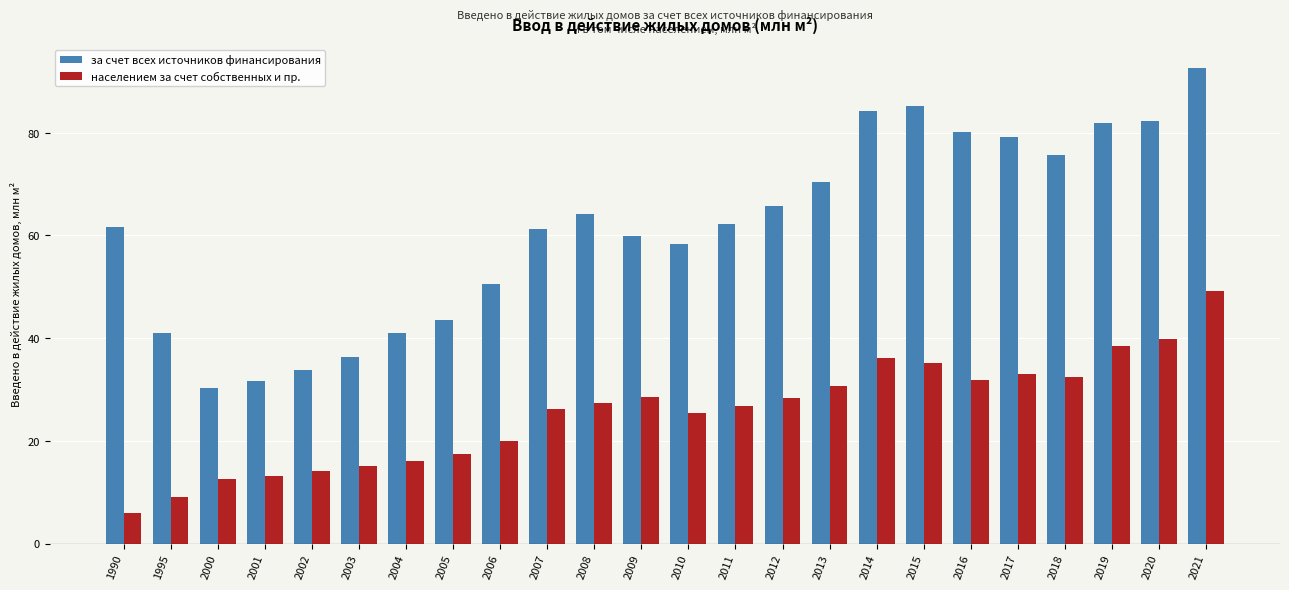

What is the value of the населением за счет собственных и пр. bar at the 22nd from the left?

38.5